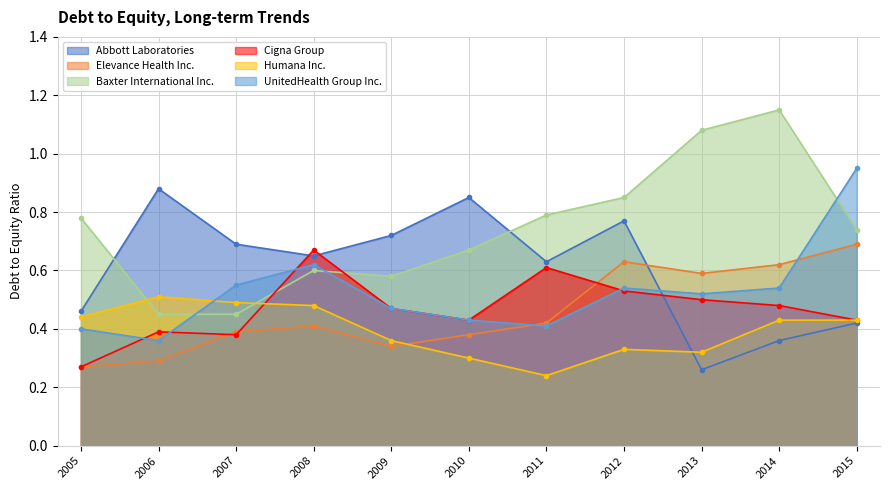

Reading left to right, transcribe all the data shown in this chart.

Abbott Laboratories: 0.5	0.9	0.7	0.7	0.7	0.8	0.6	0.8	0.3	0.4	0.4
Elevance Health Inc.: 0.3	0.3	0.4	0.4	0.3	0.4	0.4	0.6	0.6	0.6	0.7
Baxter International Inc.: 0.8	0.5	0.5	0.6	0.6	0.7	0.8	0.8	1.1	1.1	0.7
Cigna Group: 0.3	0.4	0.4	0.7	0.5	0.4	0.6	0.5	0.5	0.5	0.4
Humana Inc.: 0.4	0.5	0.5	0.5	0.4	0.3	0.2	0.3	0.3	0.4	0.4
UnitedHealth Group Inc.: 0.4	0.4	0.6	0.6	0.5	0.4	0.4	0.5	0.5	0.5	0.9